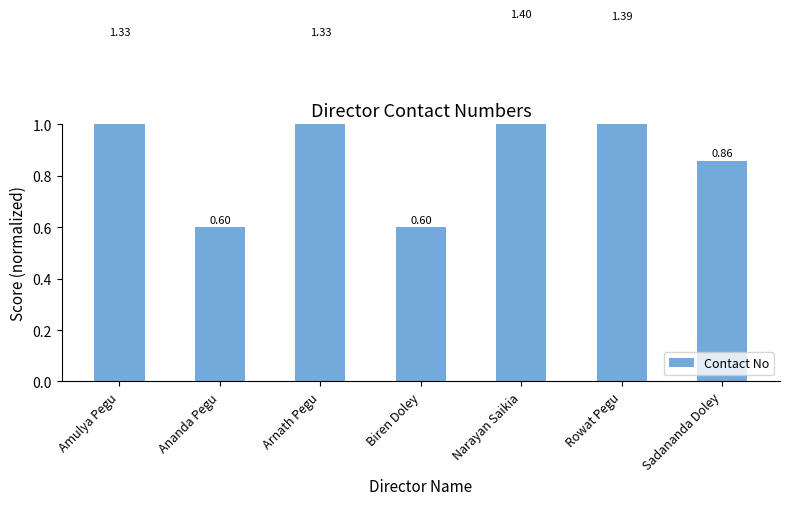

Count the values in the range 0 to 1.

3